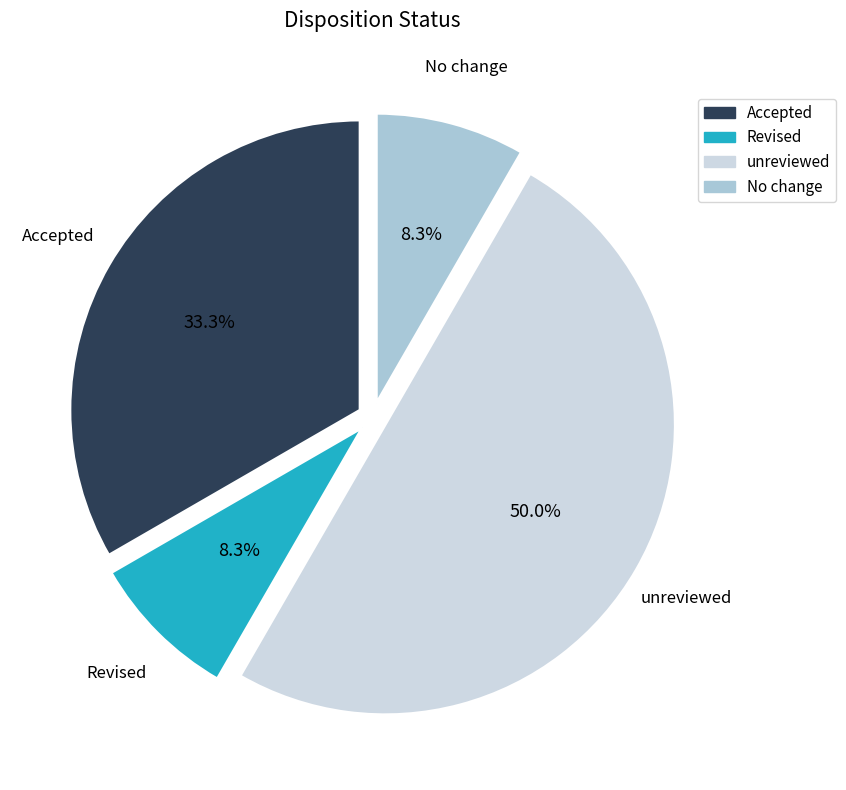

Which slice is the largest?

unreviewed